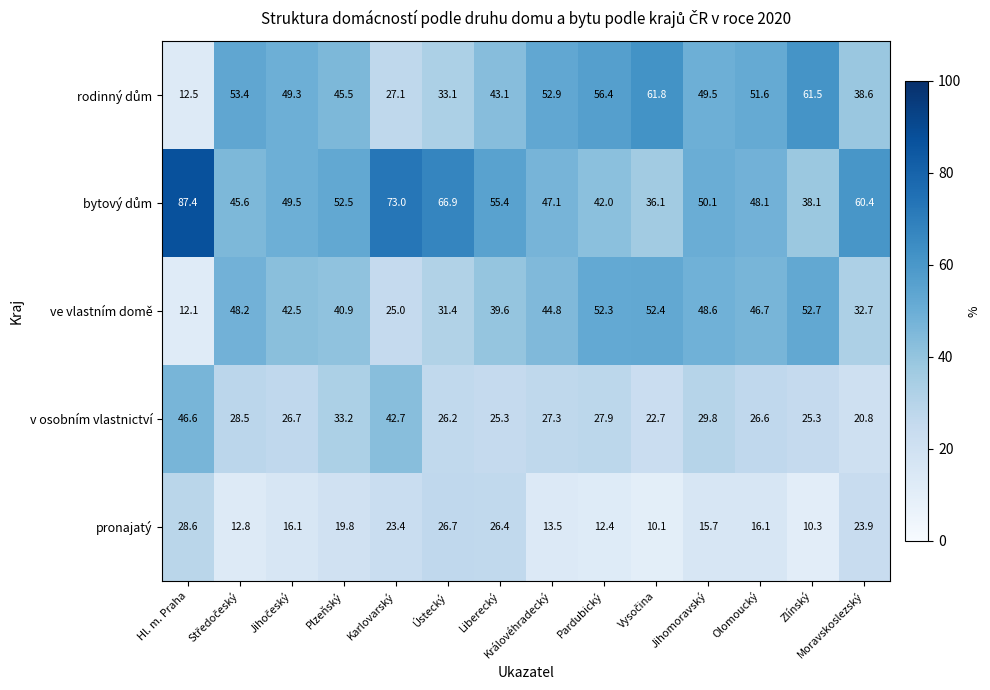

What value does the v osobním vlastnictví series have at Plzeňský?

33.2